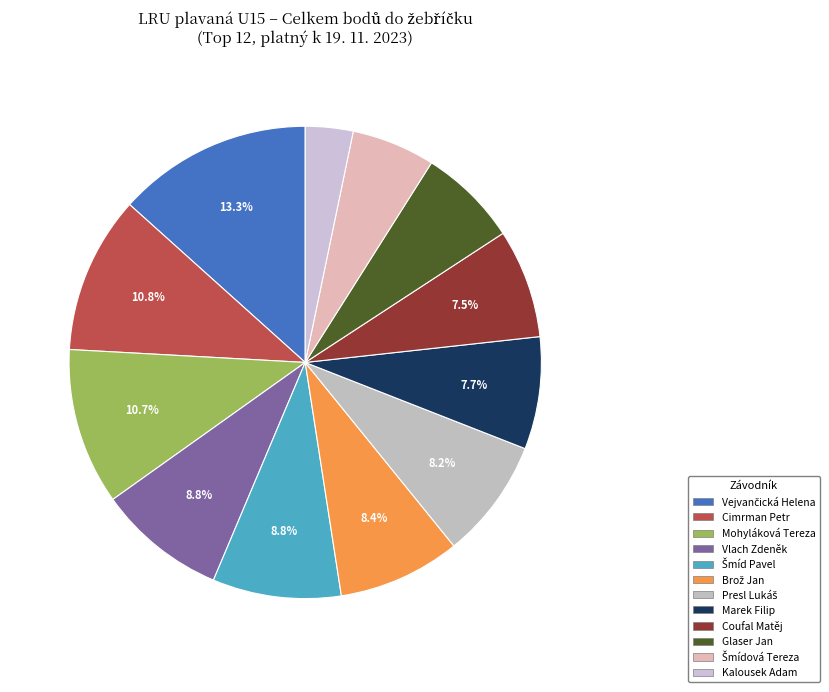

Is it true that Vejvančická Helena is 13% of the pie?

True